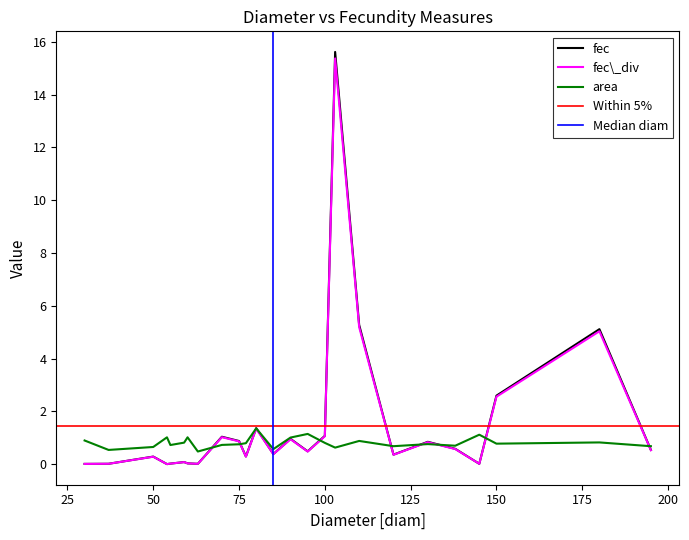

Between 30 and 85, which series saw the biggest shift?

fec